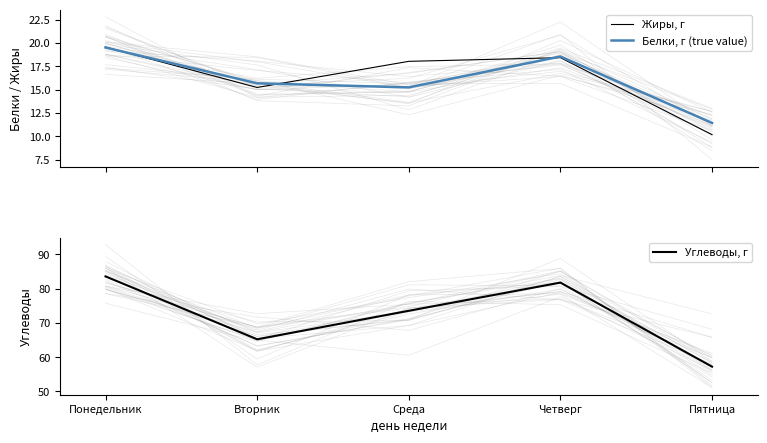

What is the highest value of the Жиры, г series?

19.6